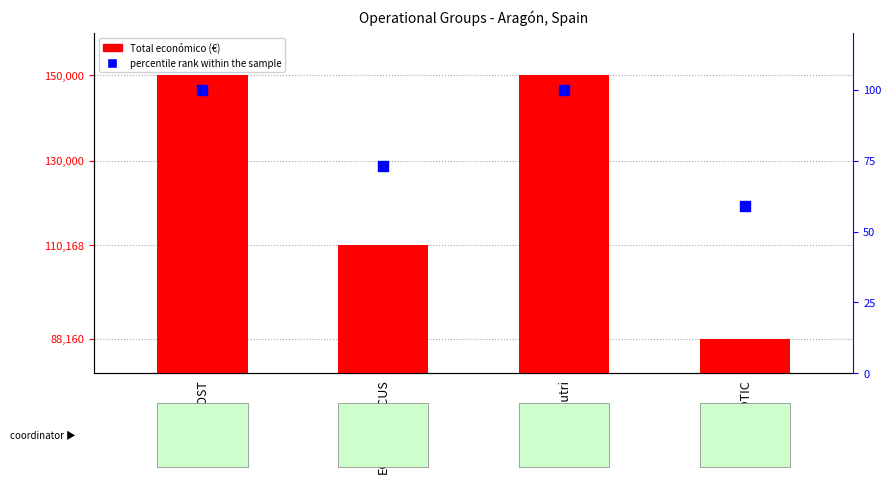

Which series contains the lowest Y value?

percentile rank within the sample